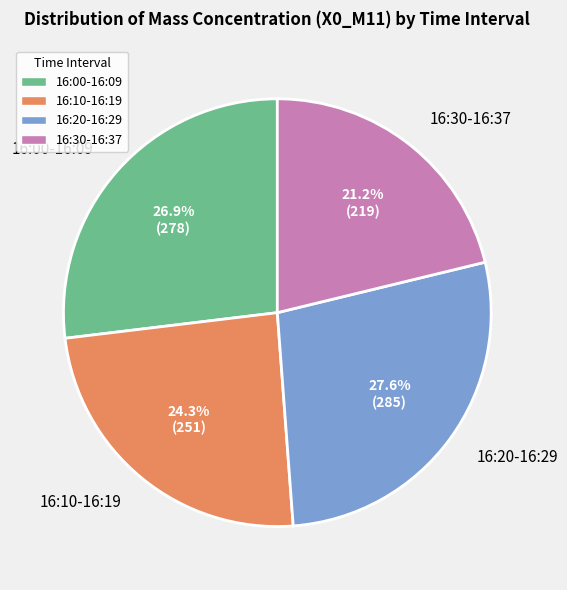

Does 16:20-16:29 represent more than half of the total?

No